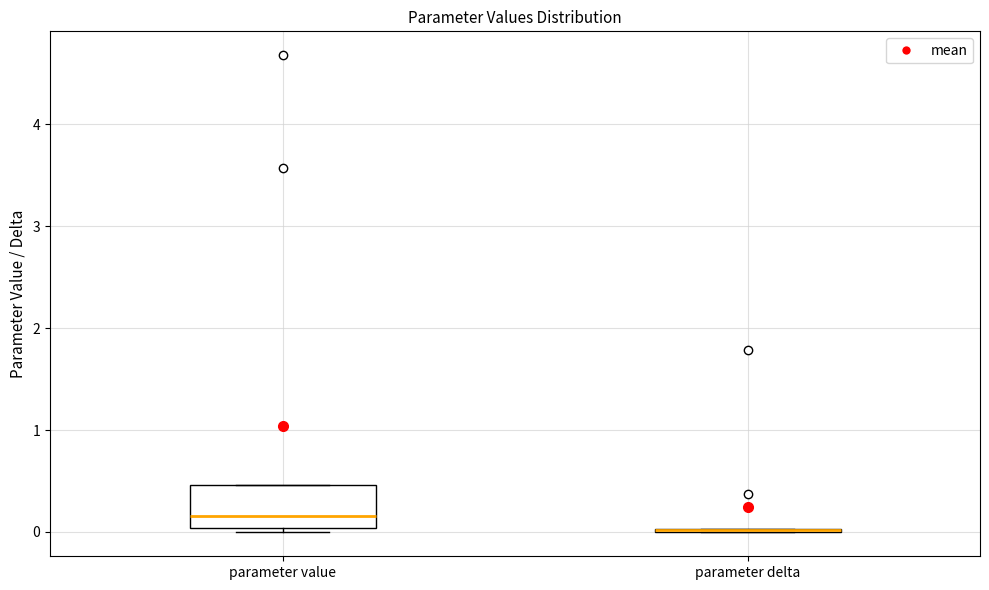

Which box is the tallest, from its lower edge to its upper edge?

parameter value